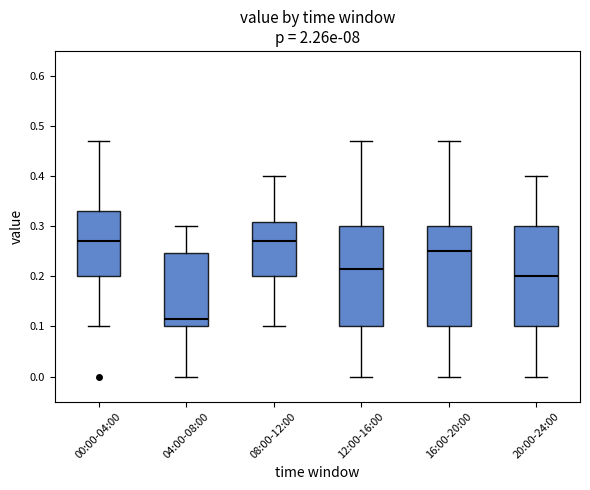

Where does the upper whisker of the box for 16:00-20:00 end on the y-axis? The values are not printed on the chart, so give them approximately, as read against the axis.

0.47